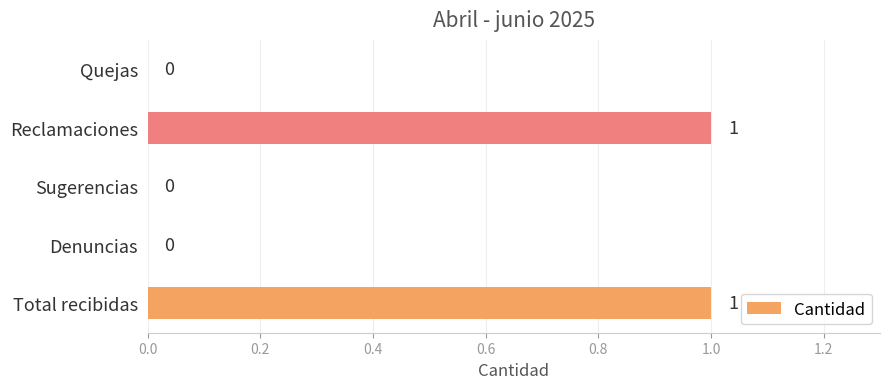

True or false: the data shows 0 at Sugerencias.

True